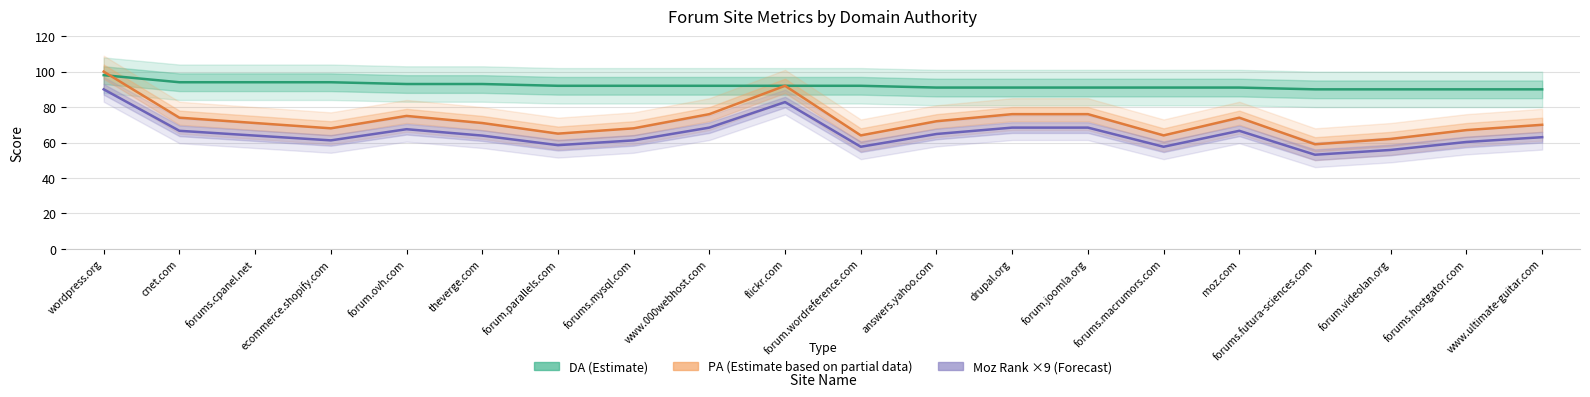

At which label is DA (Estimate) closest to 94?

cnet.com